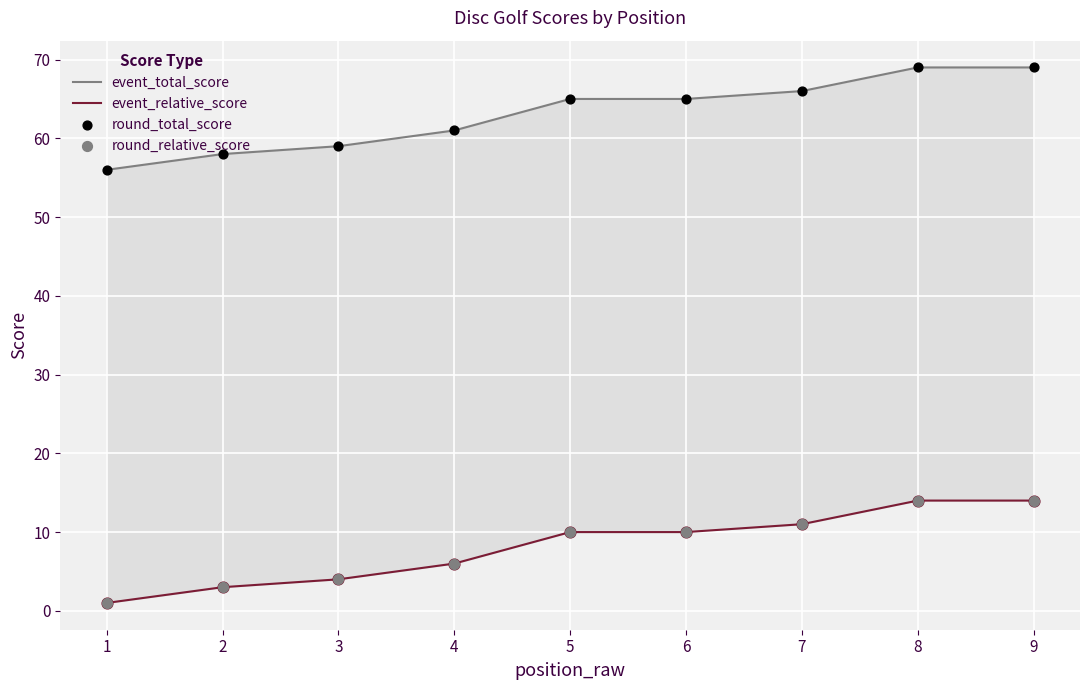

What are all the series names shown in the legend?

event_total_score, event_relative_score, round_total_score, round_relative_score